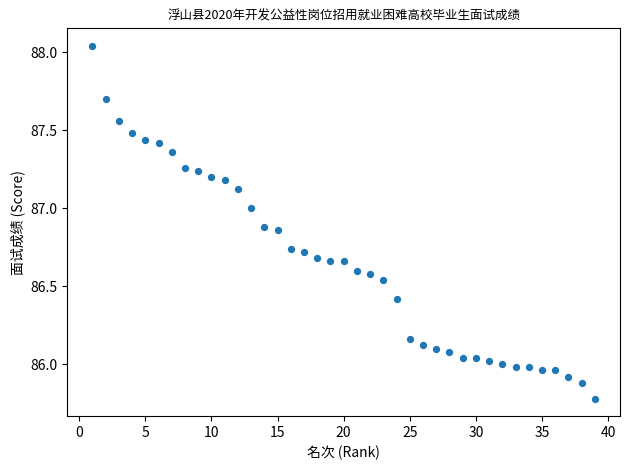

What is the range of Y values (max minus min)?

2.3